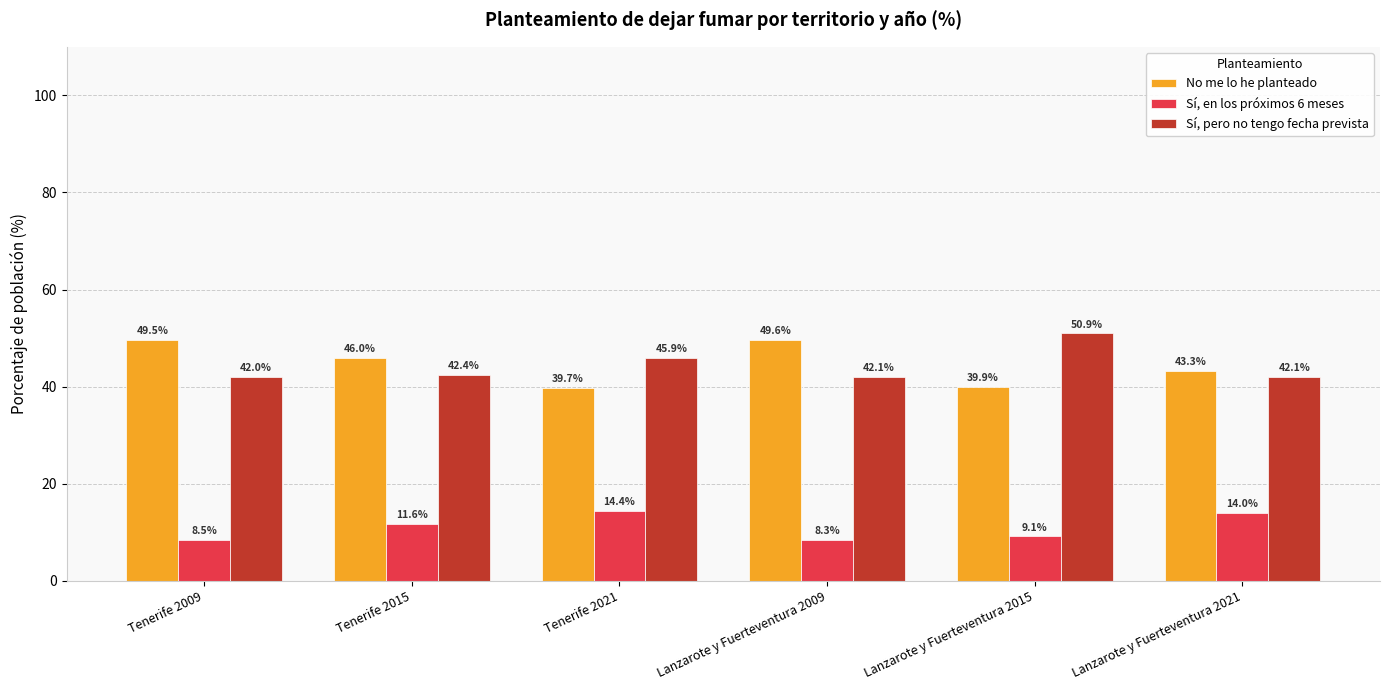

Which category has the highest value in the No me lo he planteado series?

Lanzarote y Fuerteventura 2009